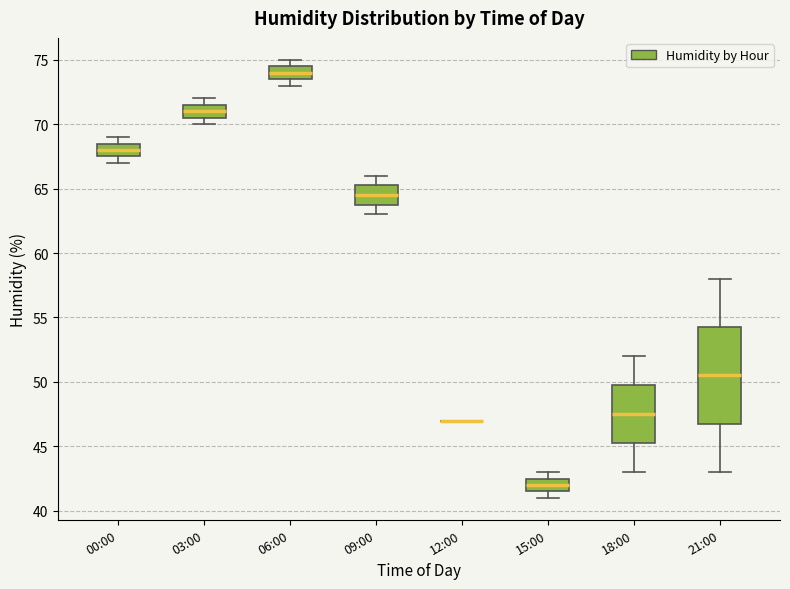

Reading left to right, transcribe this box plot: for each box, give where its median line is, the range the box spans, and where its two whiskers end, as read against the y-axis. The values are not printed on the chart, so give them approximately, as read against the axis.

00:00: median 68.0, box 67.5 to 68.5, whiskers 67.0 to 69.0
03:00: median 71.0, box 70.5 to 71.5, whiskers 70.0 to 72.0
06:00: median 74.0, box 73.5 to 74.5, whiskers 73.0 to 75.0
09:00: median 64.5, box 64.0 to 65.5, whiskers 63.0 to 66.0
12:00: box collapsed to a line at 47.0, whiskers 47.0 to 47.0
15:00: median 42.0, box 41.5 to 42.5, whiskers 41.0 to 43.0
18:00: median 47.5, box 45.5 to 50.0, whiskers 43.0 to 52.0
21:00: median 50.5, box 47.0 to 54.5, whiskers 43.0 to 58.0